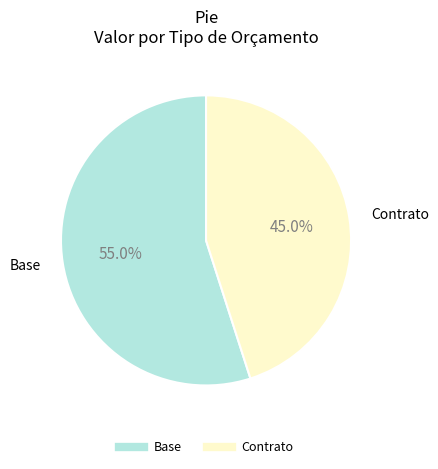

What percentage do Base and Contrato together represent?

100.0%